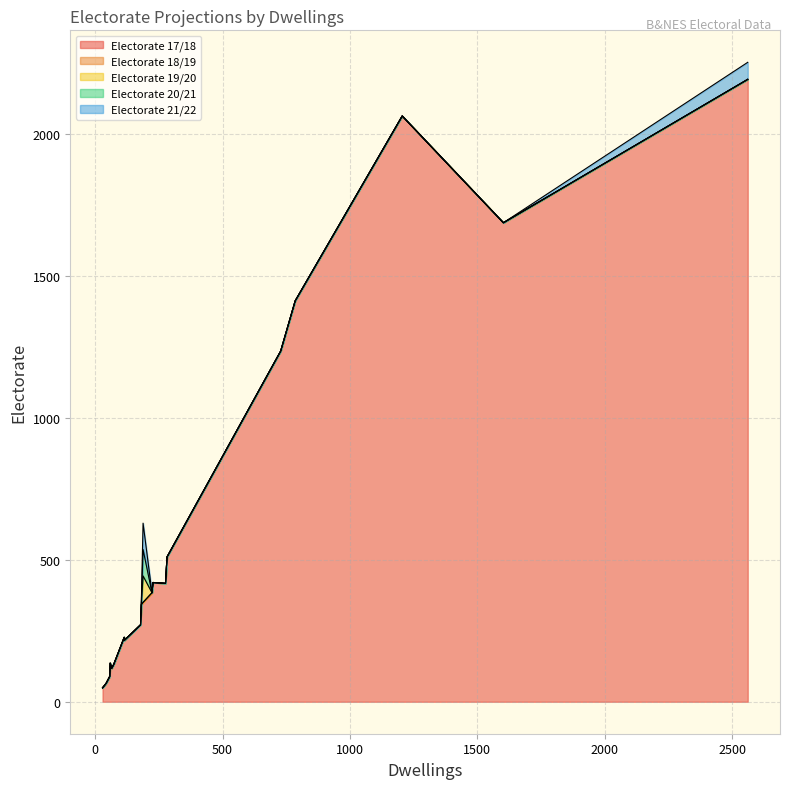

Does the chart display data point markers on the line(s)?

No